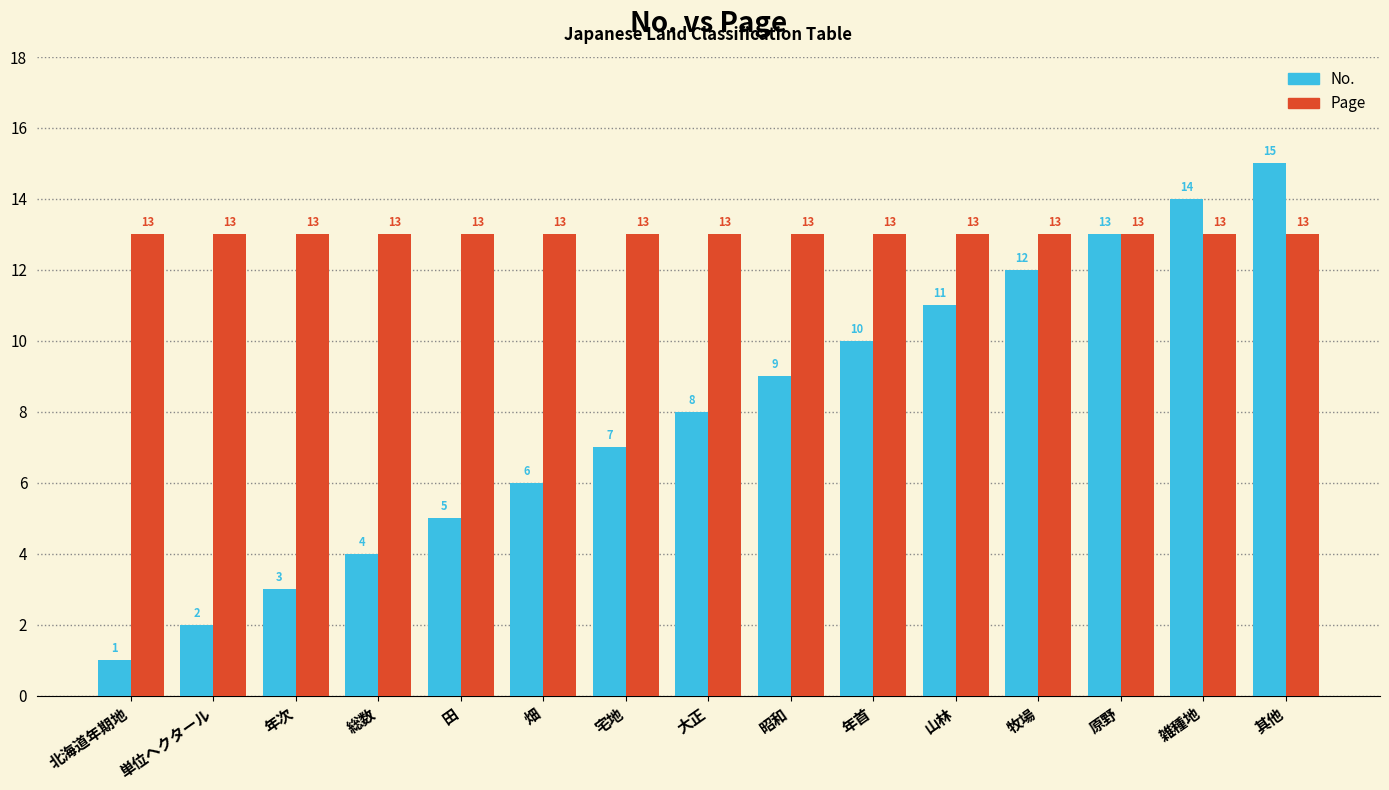

What is the sum of all No. values?

120